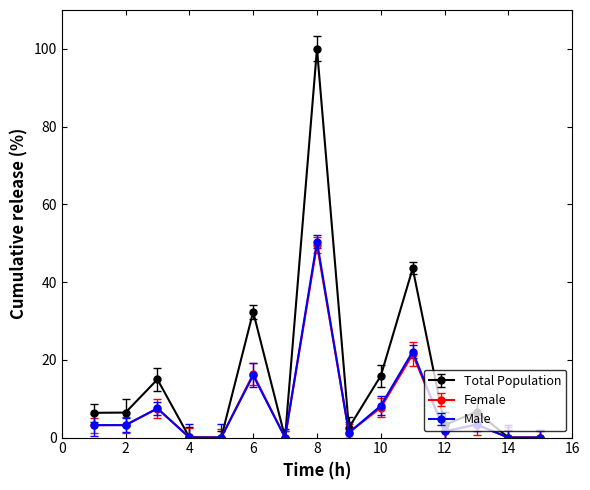

Which series has the widest spread of values?

Total Population